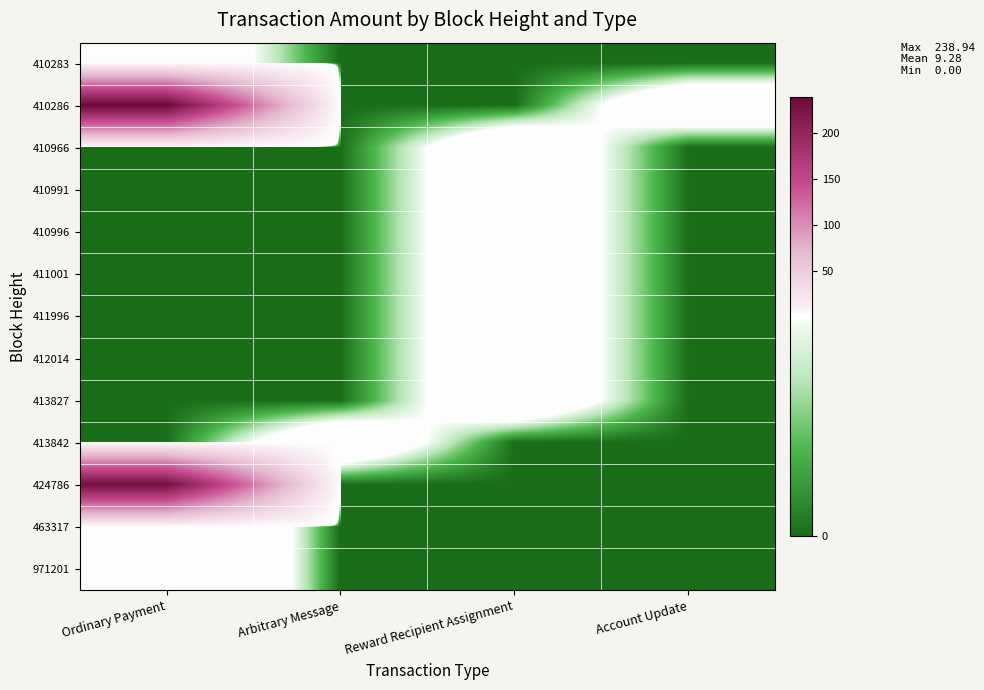

Reading left to right, transcribe all the data shown in this chart.

410283: Ordinary Payment=1.0	Arbitrary Message=0.0	Reward Recipient Assignment=0.0	Account Update=0.0
410286: Ordinary Payment=238.9	Arbitrary Message=0.0	Reward Recipient Assignment=0.0	Account Update=1.0
410966: Ordinary Payment=0.0	Arbitrary Message=0.0	Reward Recipient Assignment=1.0	Account Update=0.0
410991: Ordinary Payment=0.0	Arbitrary Message=0.0	Reward Recipient Assignment=1.0	Account Update=0.0
410996: Ordinary Payment=0.0	Arbitrary Message=0.0	Reward Recipient Assignment=1.0	Account Update=0.0
411001: Ordinary Payment=0.0	Arbitrary Message=0.0	Reward Recipient Assignment=1.0	Account Update=0.0
411996: Ordinary Payment=0.0	Arbitrary Message=0.0	Reward Recipient Assignment=1.0	Account Update=0.0
412014: Ordinary Payment=0.0	Arbitrary Message=0.0	Reward Recipient Assignment=1.0	Account Update=0.0
413827: Ordinary Payment=0.0	Arbitrary Message=0.0	Reward Recipient Assignment=1.0	Account Update=0.0
413842: Ordinary Payment=0.0	Arbitrary Message=1.0	Reward Recipient Assignment=0.0	Account Update=0.0
424786: Ordinary Payment=229.9	Arbitrary Message=0.0	Reward Recipient Assignment=0.0	Account Update=0.0
463317: Ordinary Payment=1.8	Arbitrary Message=0.0	Reward Recipient Assignment=0.0	Account Update=0.0
971201: Ordinary Payment=1.8	Arbitrary Message=0.0	Reward Recipient Assignment=0.0	Account Update=0.0